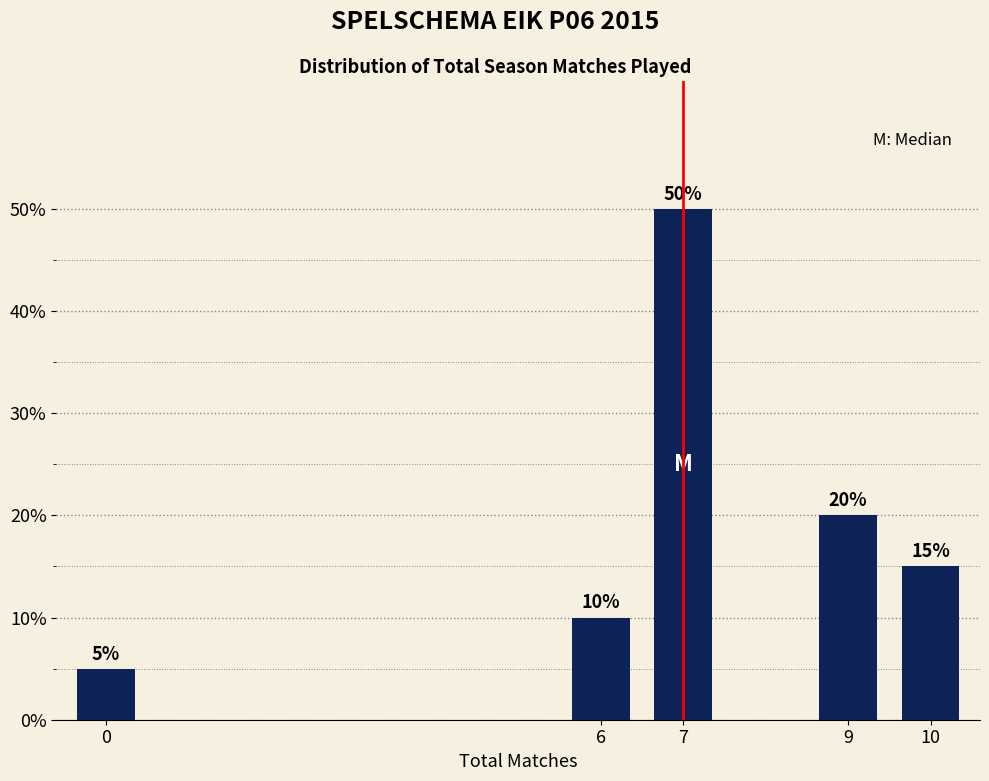

Reading right to left, list all the values displayed in this chart.

15	20	50	10	5